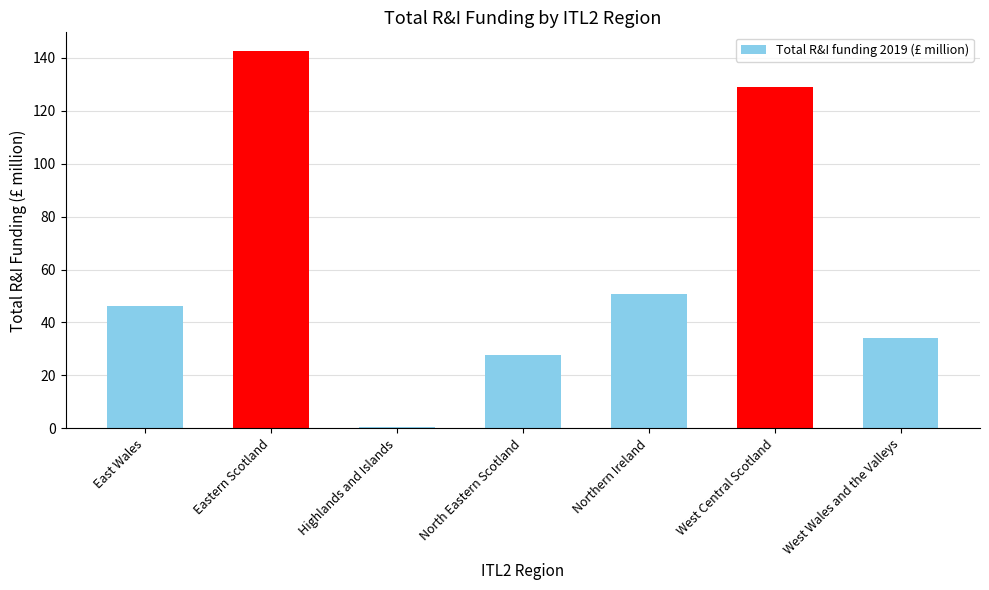

Where is the data nearest to the value 71?

Northern Ireland